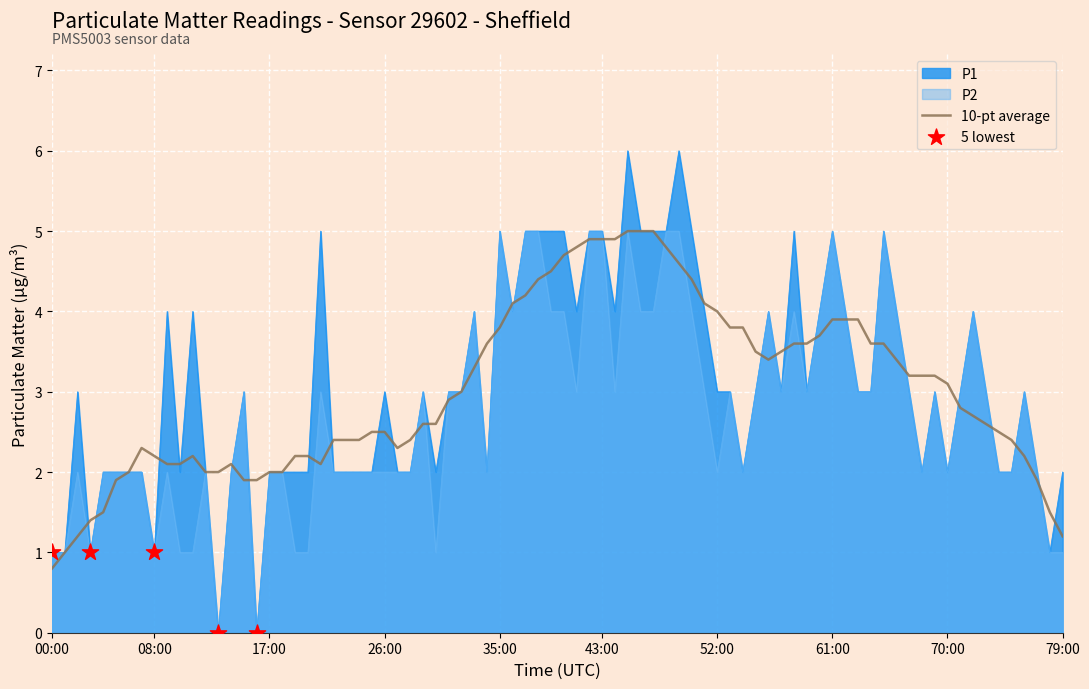

What is the maximum value shown in the chart?

6.0